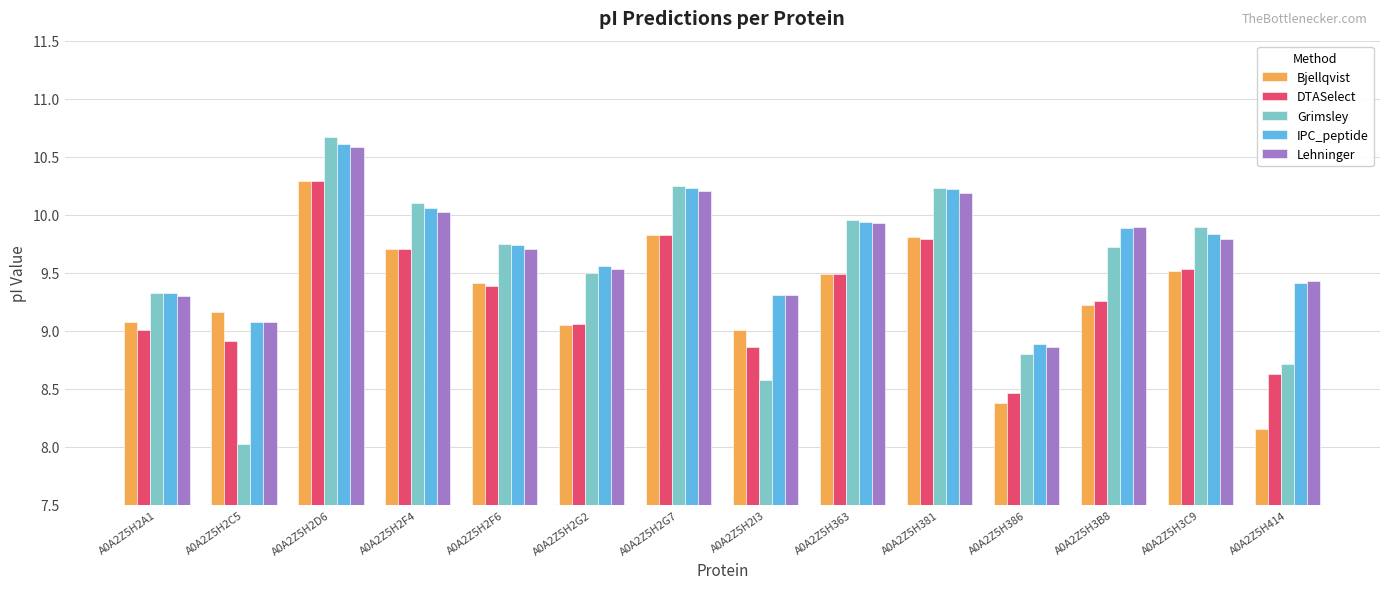

What is the sum of all Grimsley values?

133.5